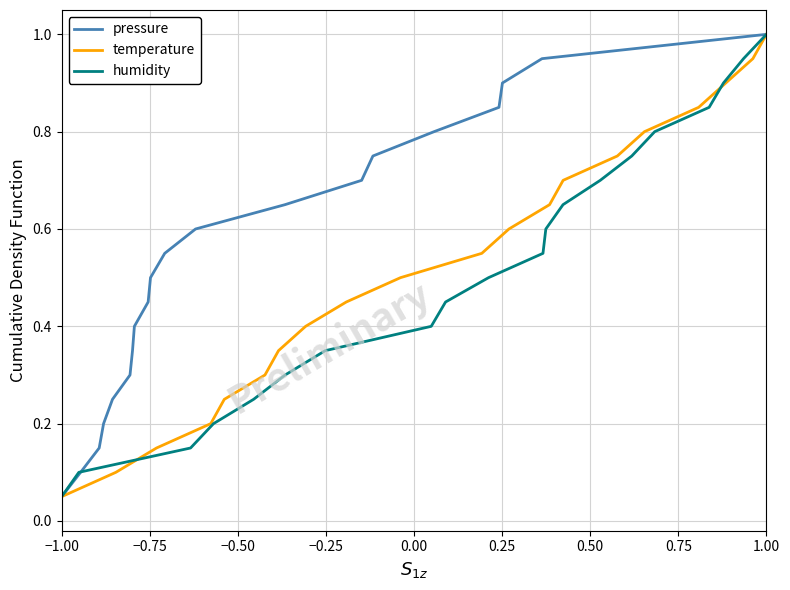

Where is pressure nearest to the value 0?

−1.00